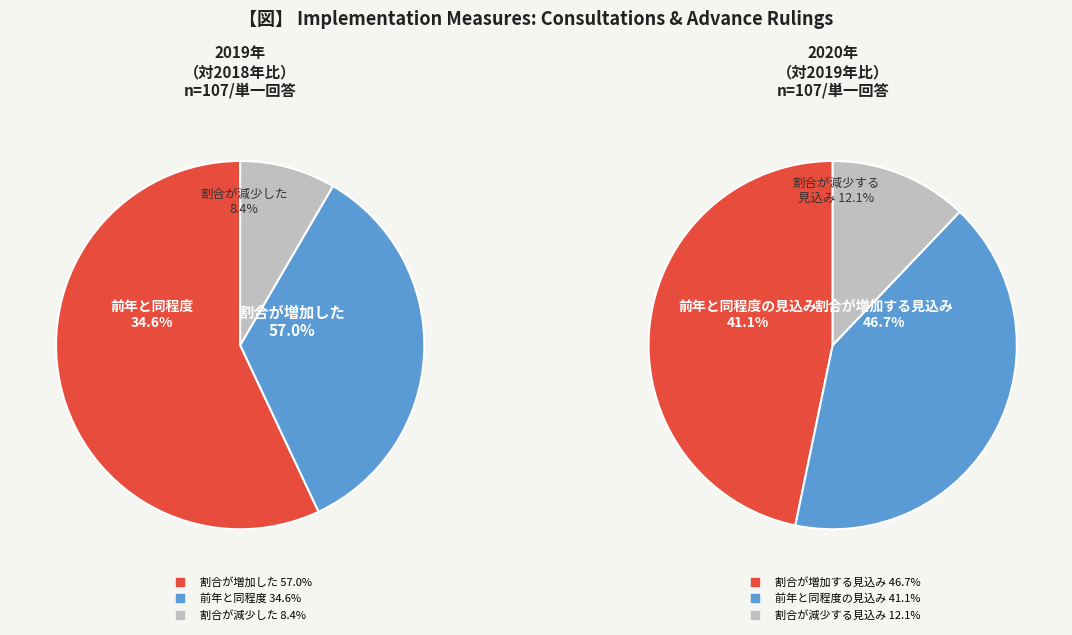

Is there any slice that represents more than half of the pie?

Yes